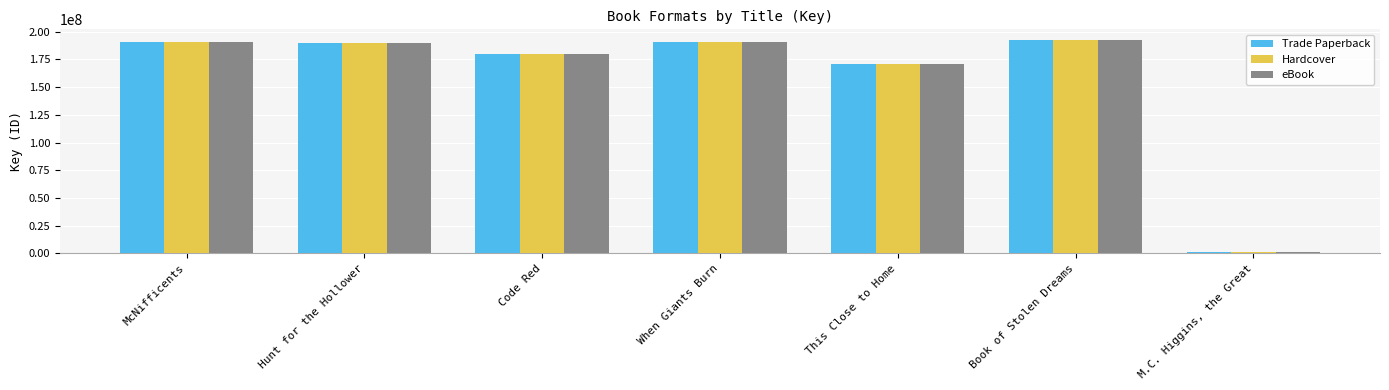

Which label corresponds to the smallest value in the chart?

M.C. Higgins, the Great